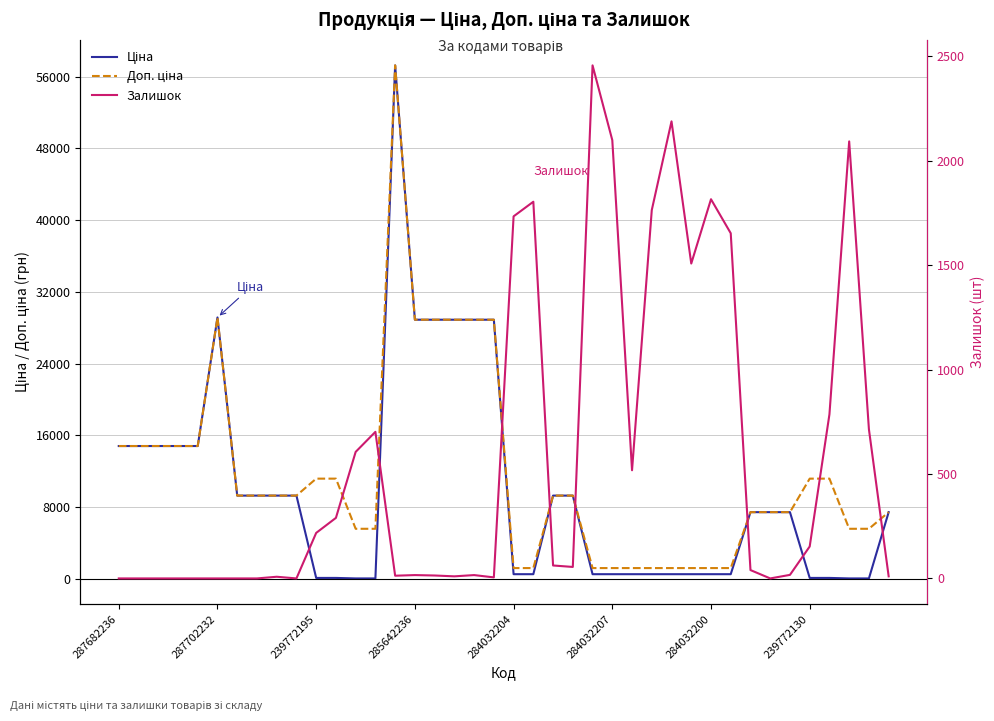

Between 8 and 16, which series saw the biggest shift?

Ціна